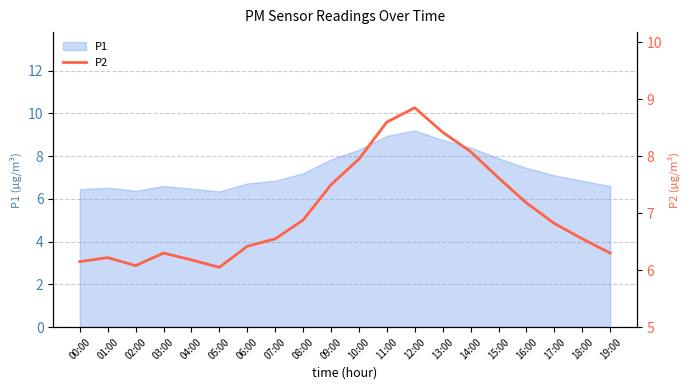

Is it true that P1 equals 9.2 at 12:00?

True